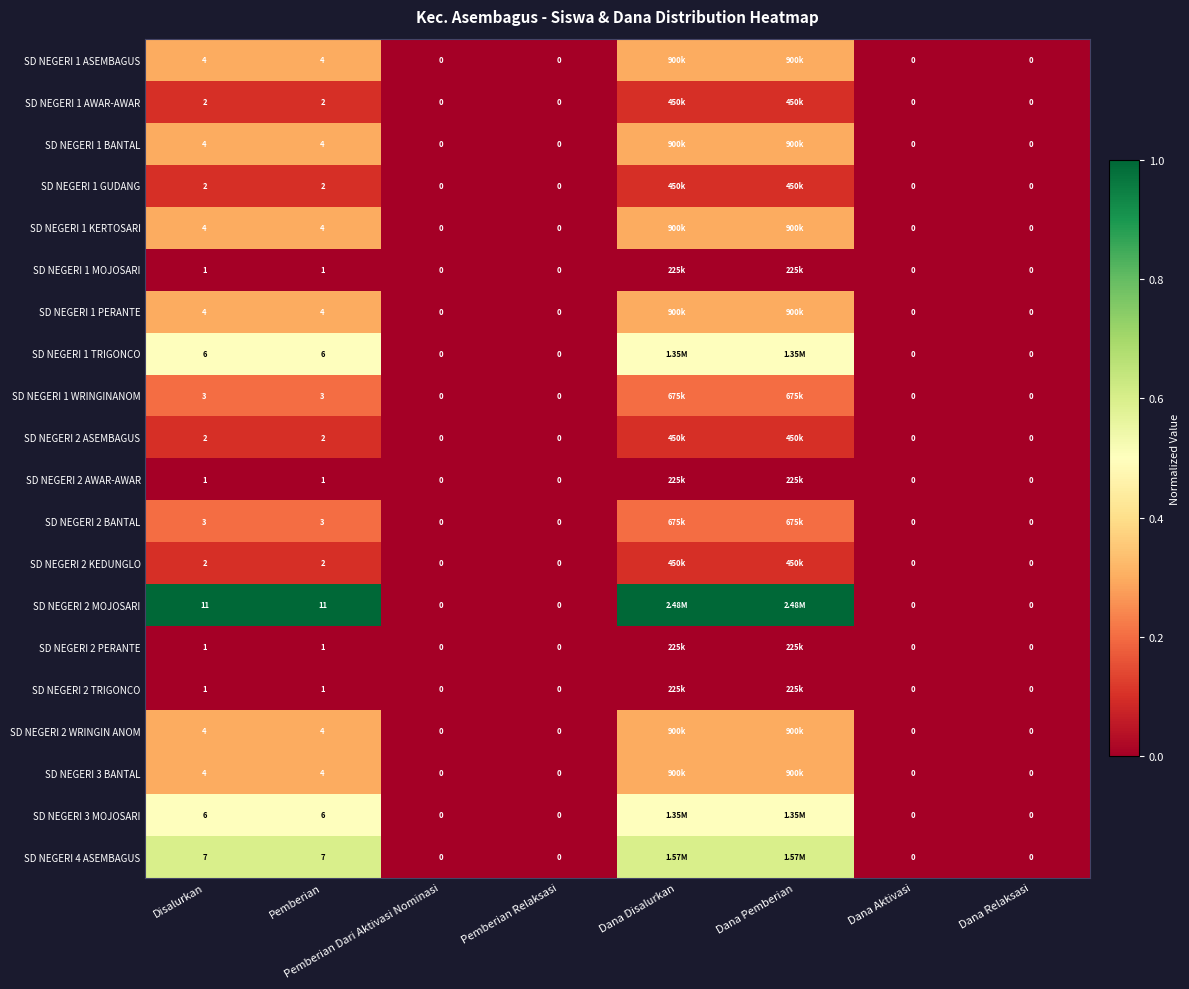

What is the sum of the SD NEGERI 1 KERTOSARI values at Dana Aktivasi and Disalurkan?

4.0